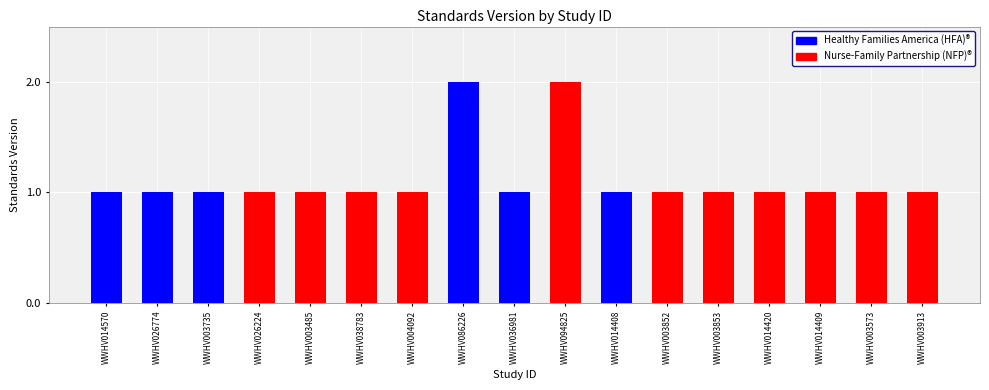

What is the sum of all values?

19